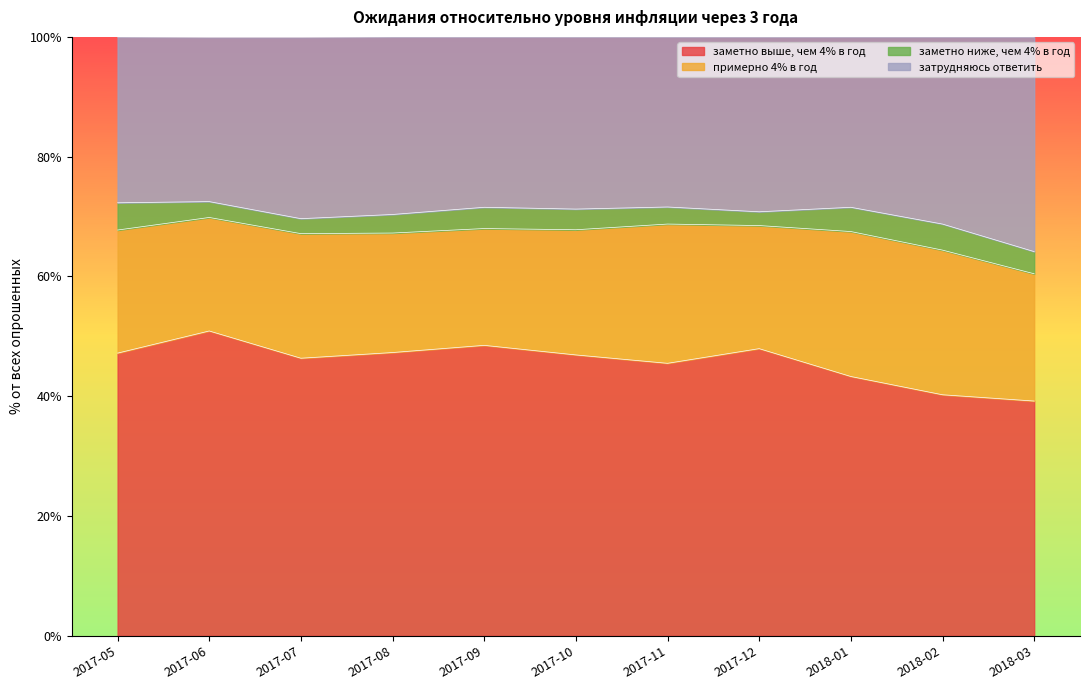

True or false: заметно выше, чем 4% в год and затрудняюсь ответить cross at least once.

False